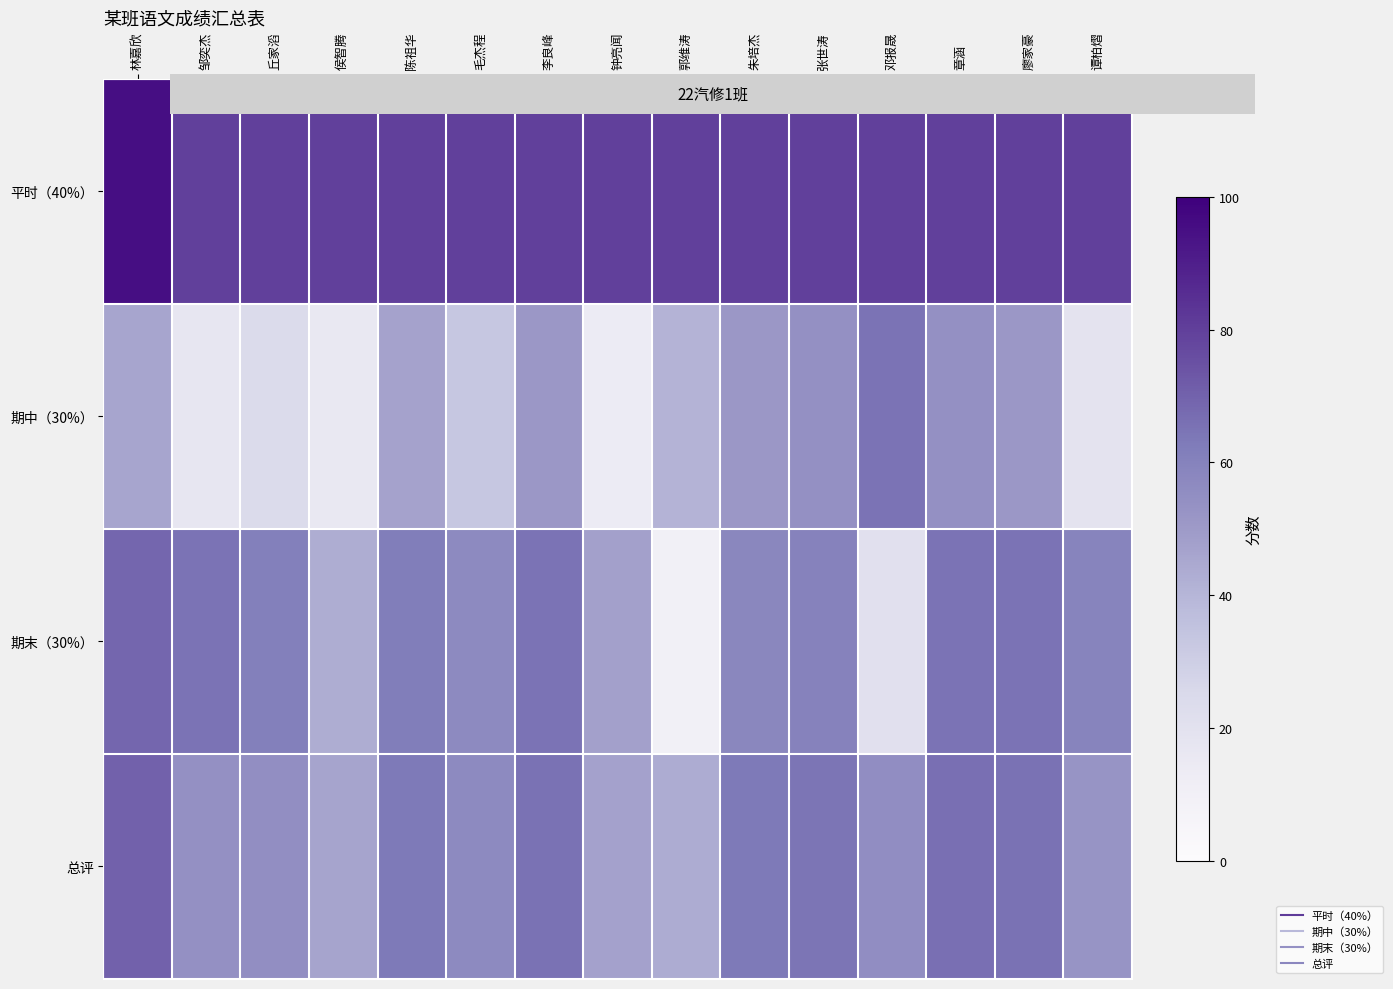

What is the total value across all series at 郭维涛?

174.7